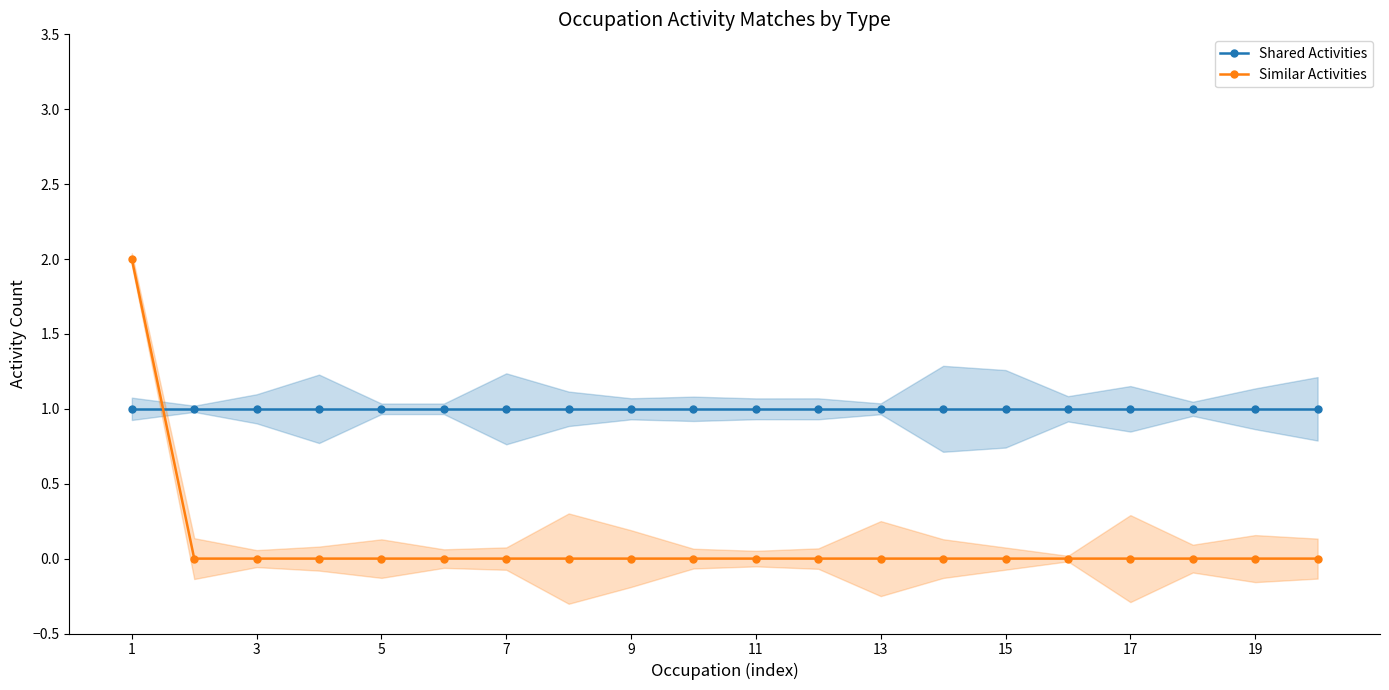

True or false: Shared Activities and Similar Activities intersect in this chart.

True